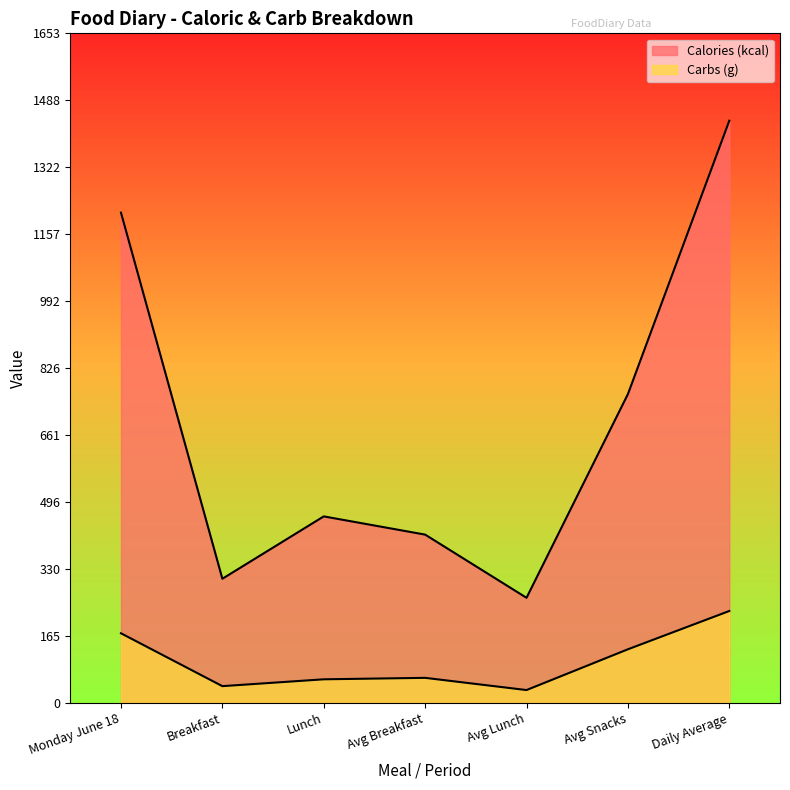

What is the total value across all series at Avg Breakfast?

478.3